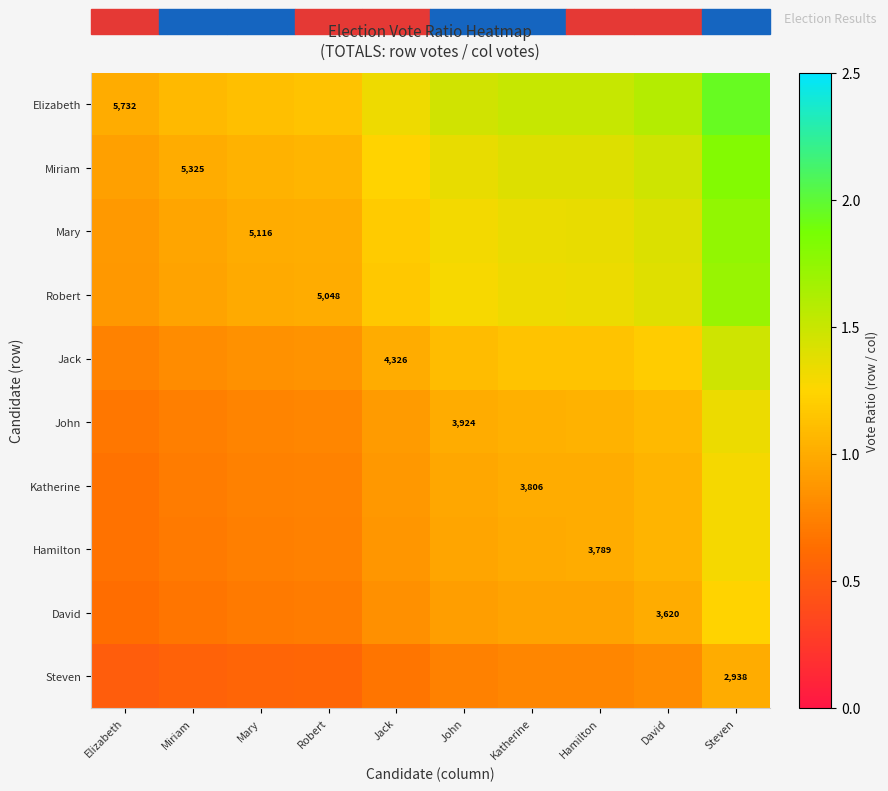

At how many categories does at least one series exceed 0?

10